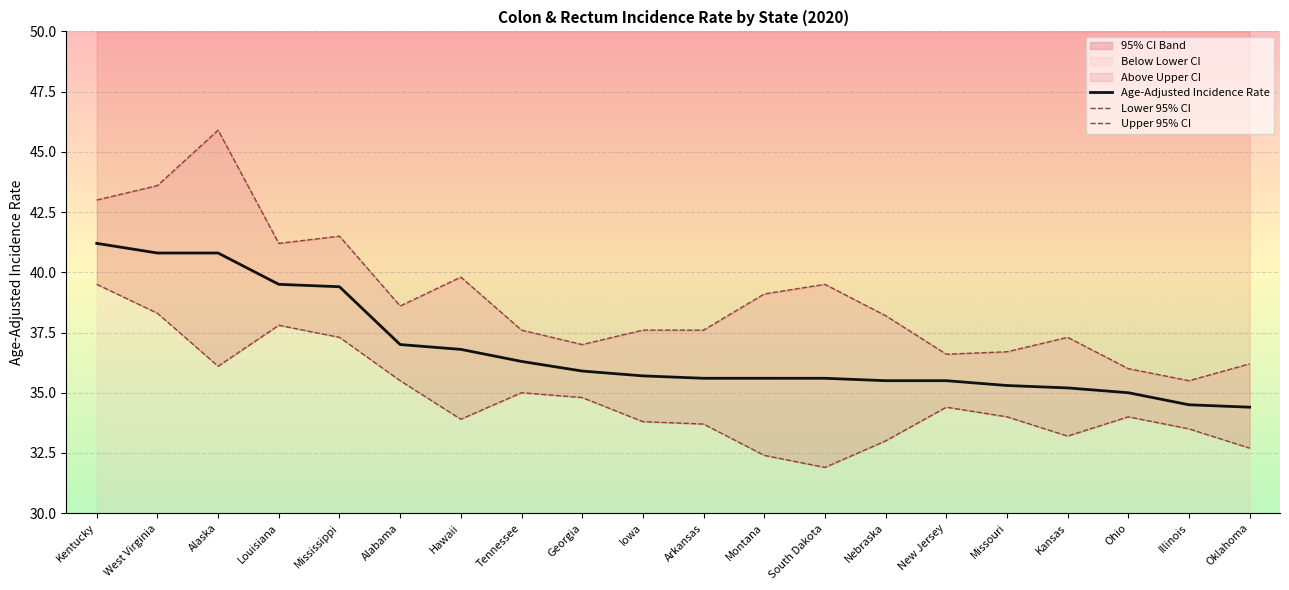

True or false: Lower 95% CI and Age-Adjusted Incidence Rate intersect in this chart.

False